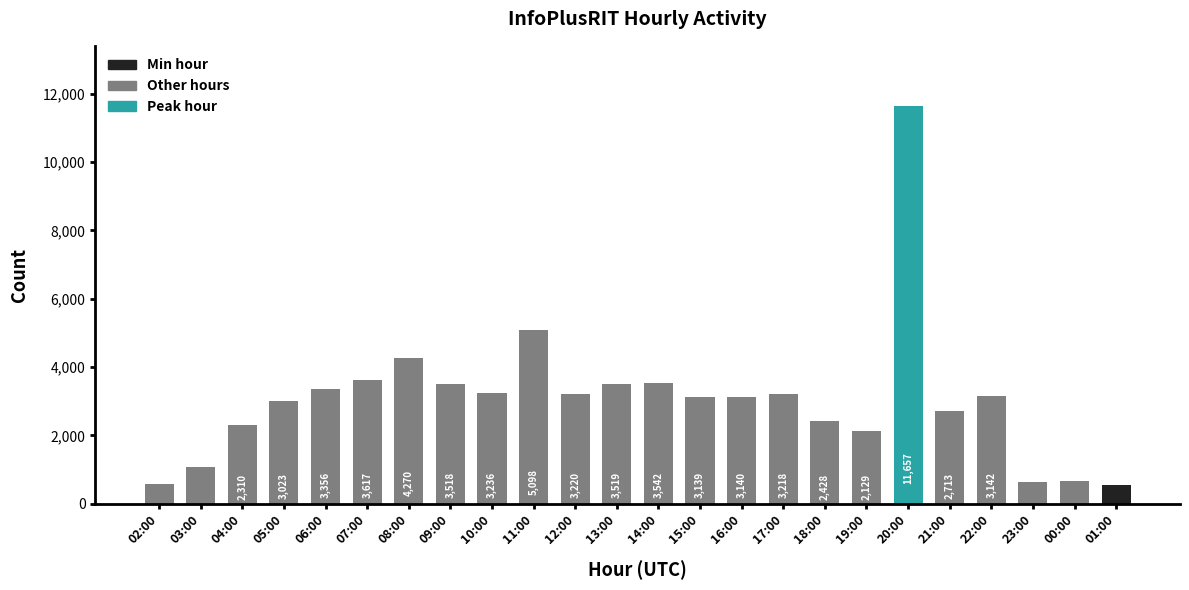

Read the value at 19:00.

2129